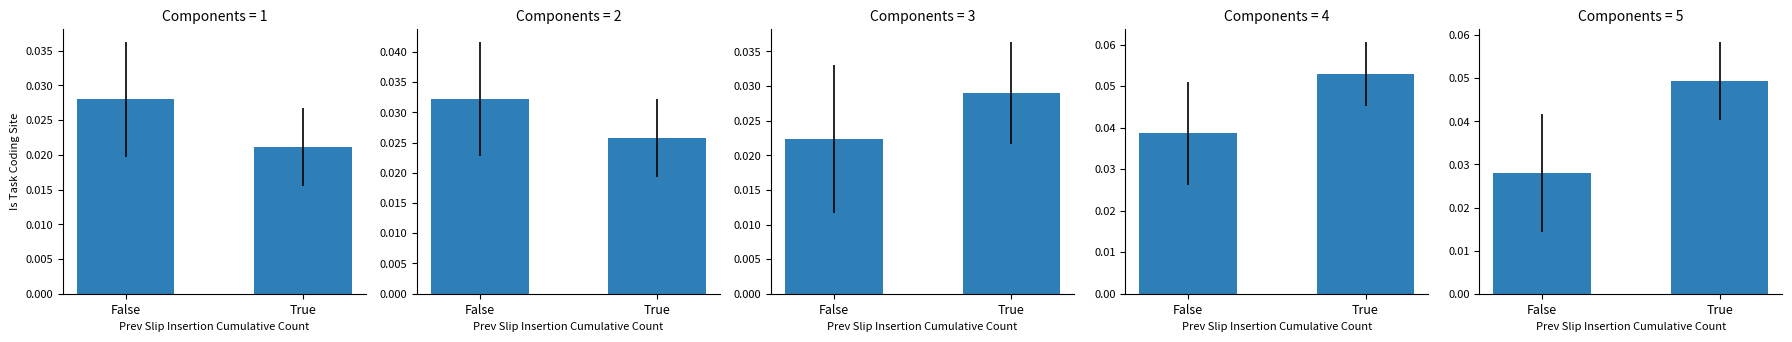

List the labels in order of value, smallest first.

False, True